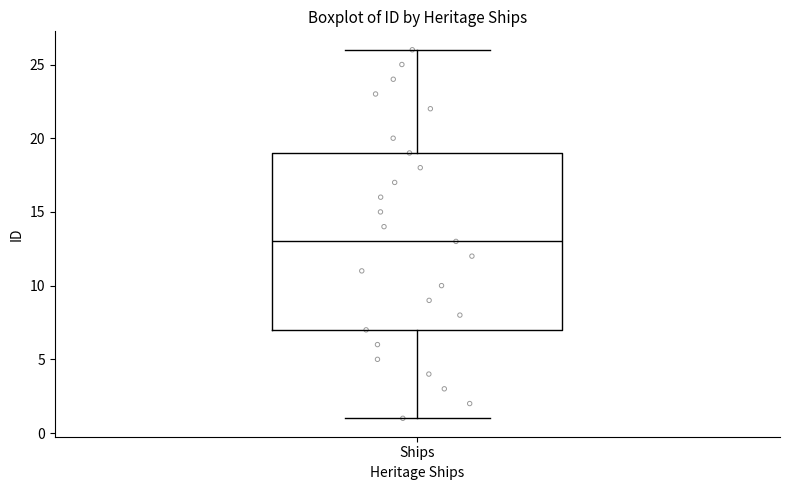

Where does the lower whisker of the box for Ships end on the y-axis? The values are not printed on the chart, so give them approximately, as read against the axis.

1